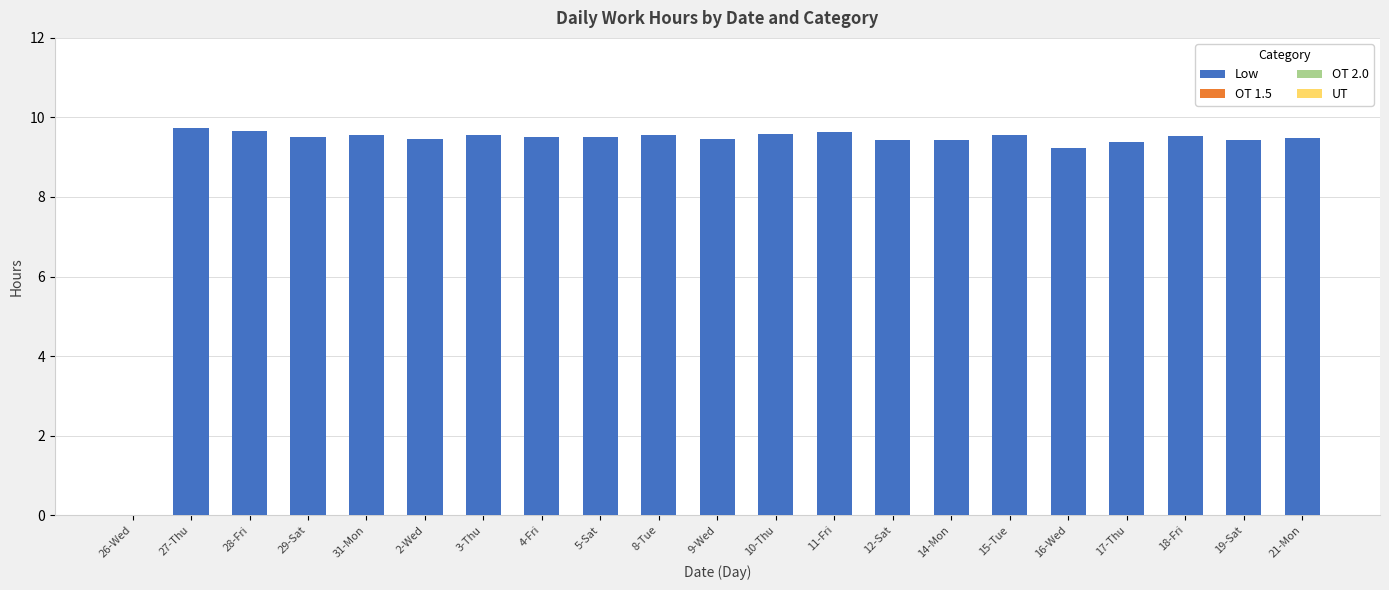

What is the sum of the values at 21-Mon and 14-Mon?

18.9